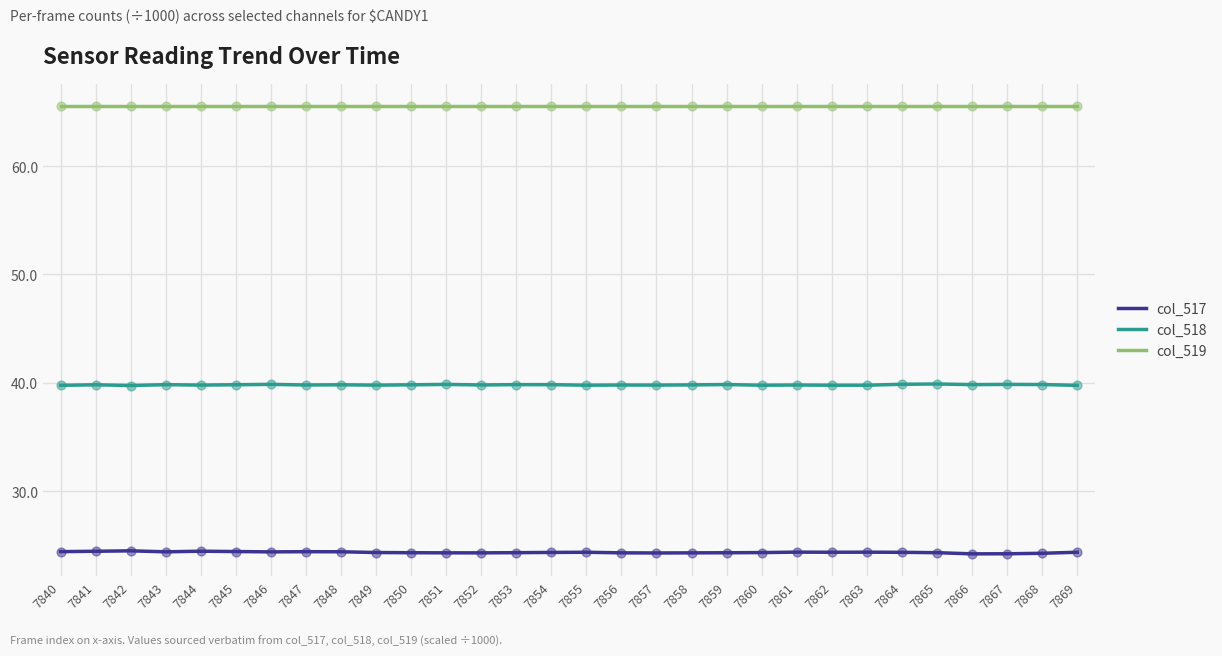

What is the total value across all series at 7860?

129.6